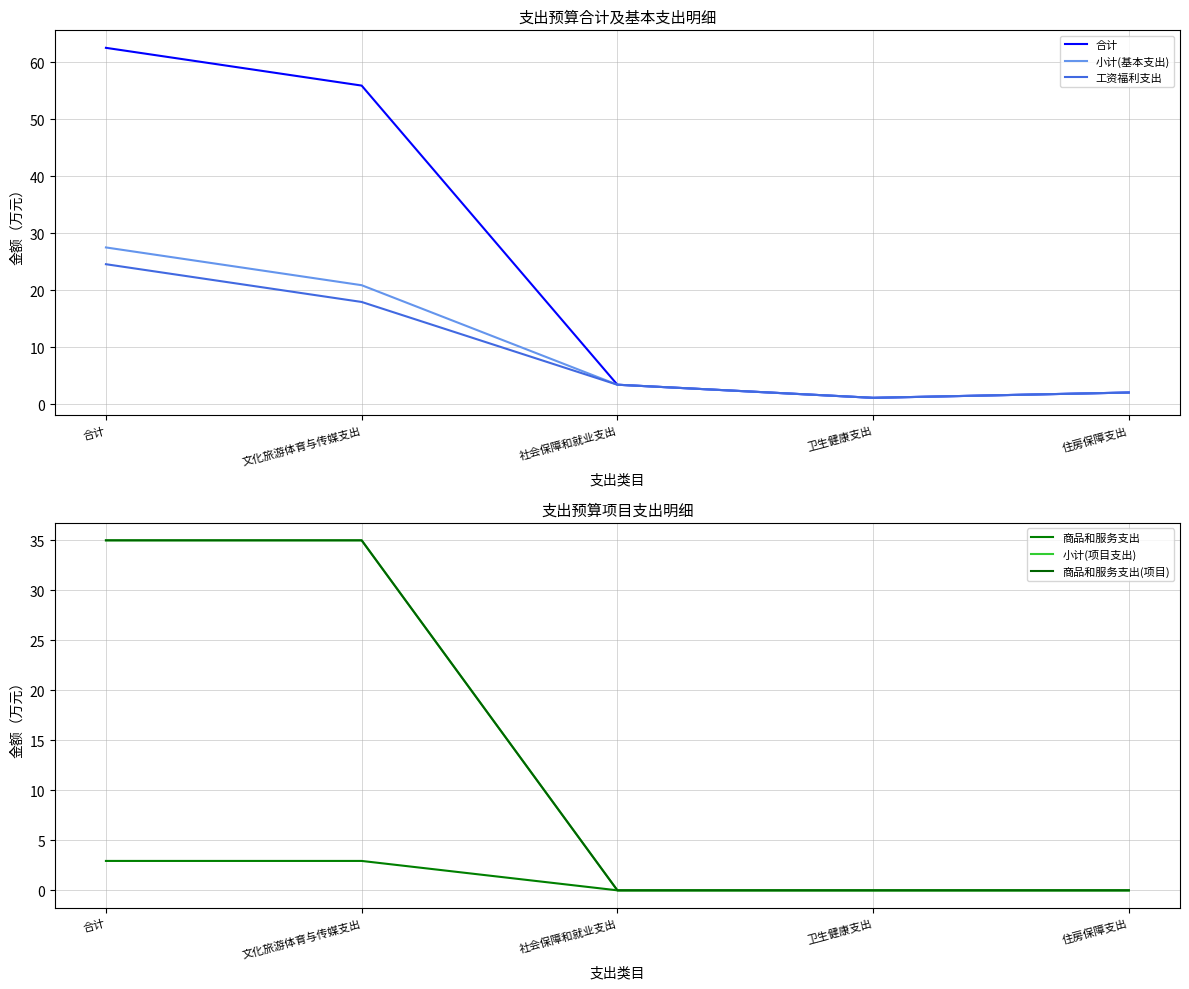

Where is 商品和服务支出(项目) nearest to the value 17?

社会保障和就业支出